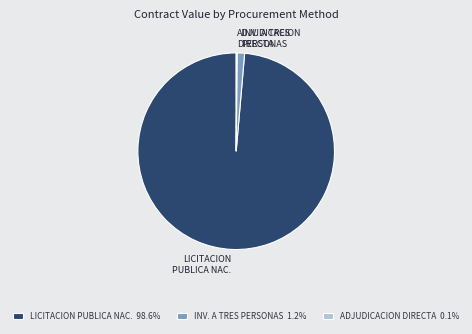

Does LICITACION PUBLICA NAC. 98.6% account for over 50% of the chart?

Yes